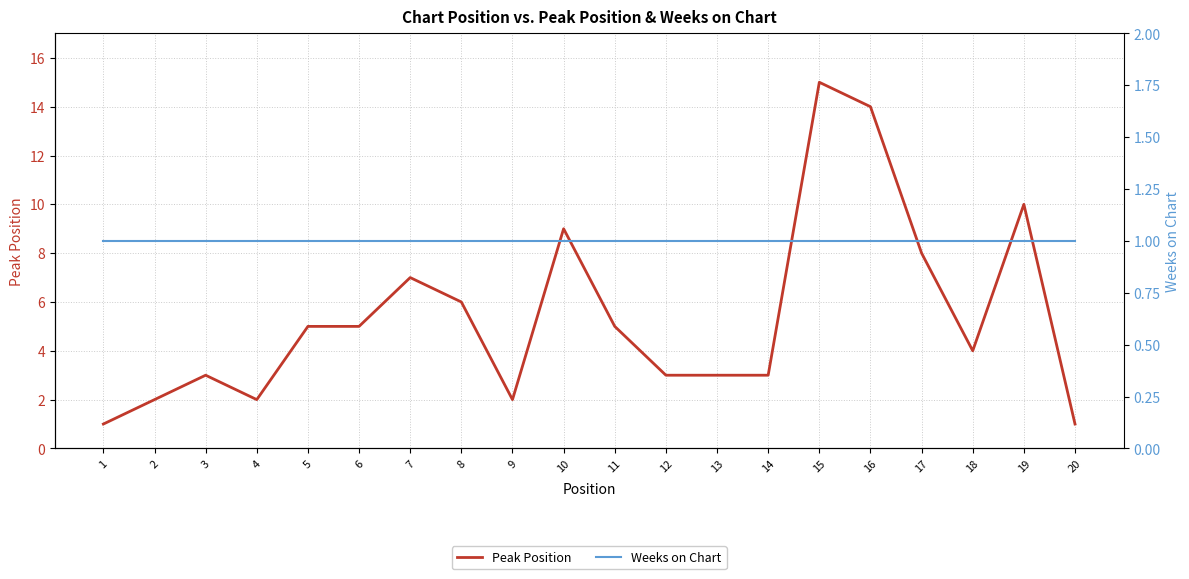

Read the Weeks on Chart value at 6.

1